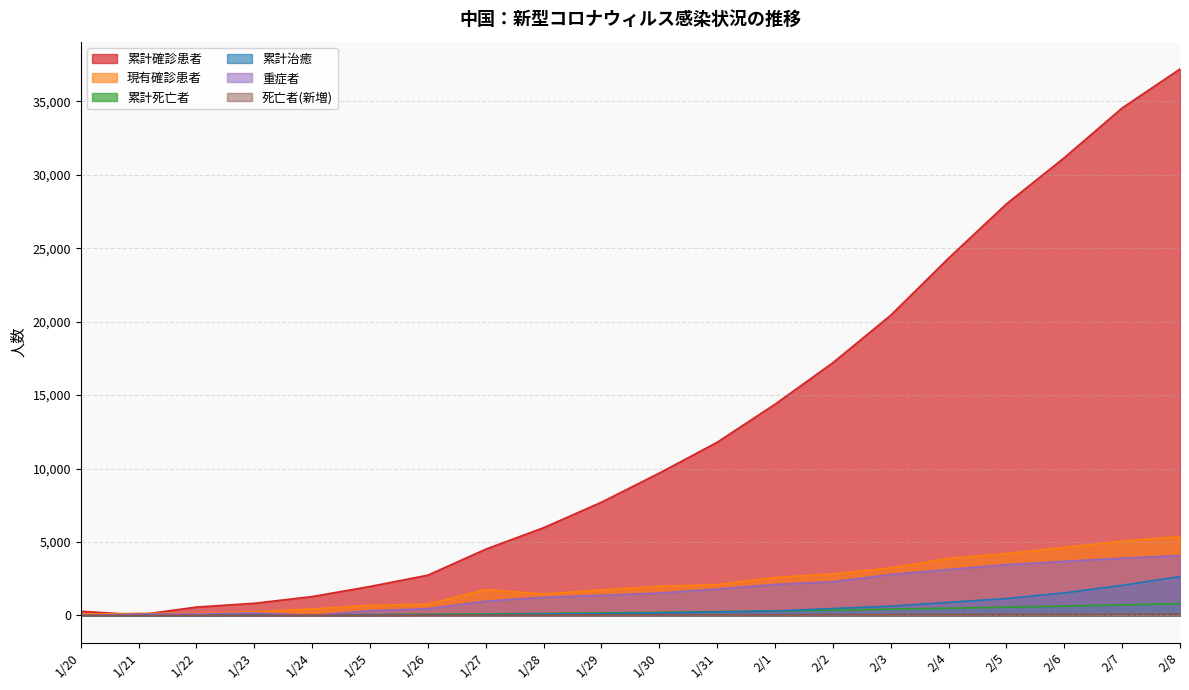

What position from the right is 1/29?

11